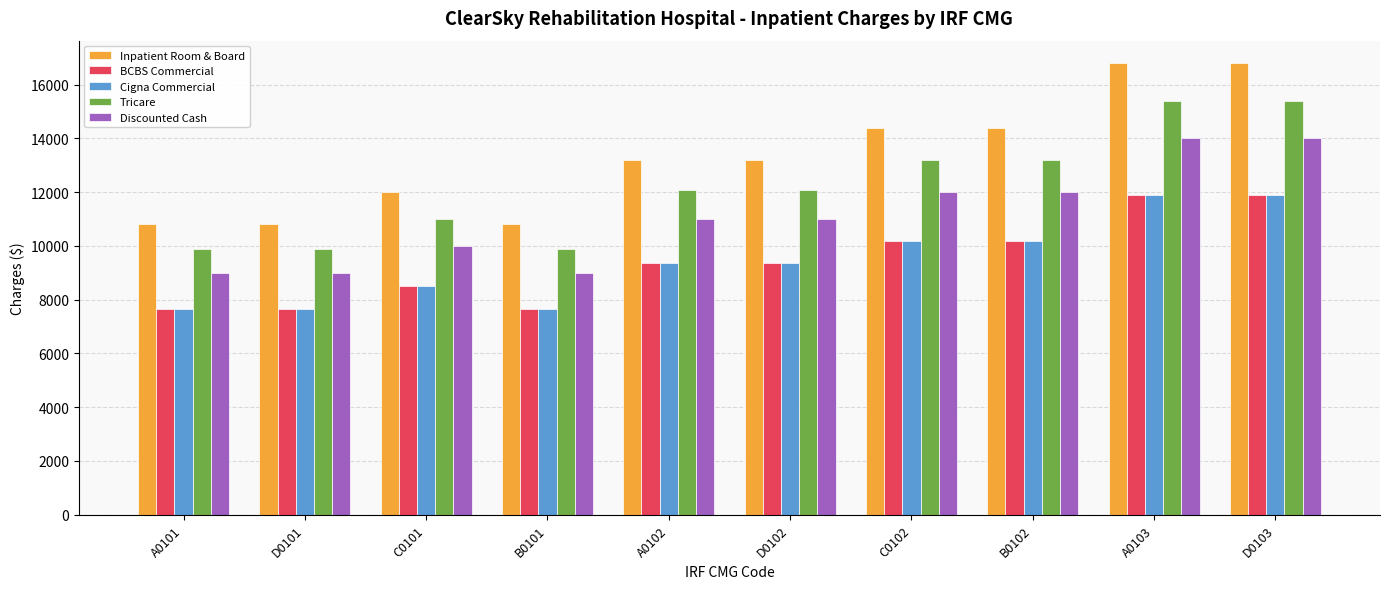

Does the chart contain any negative values?

No